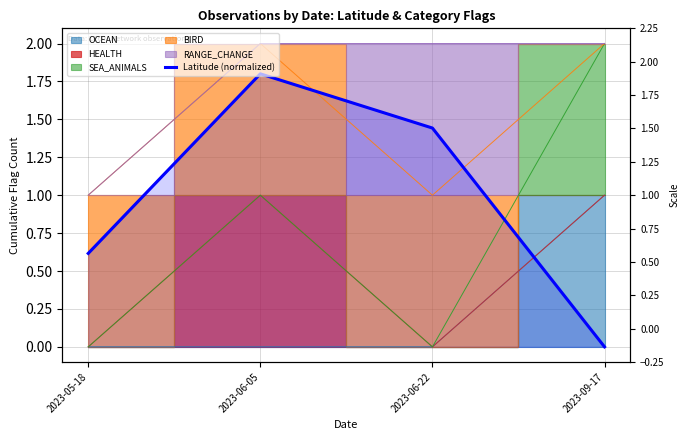

How many lines are shown in the chart?

1